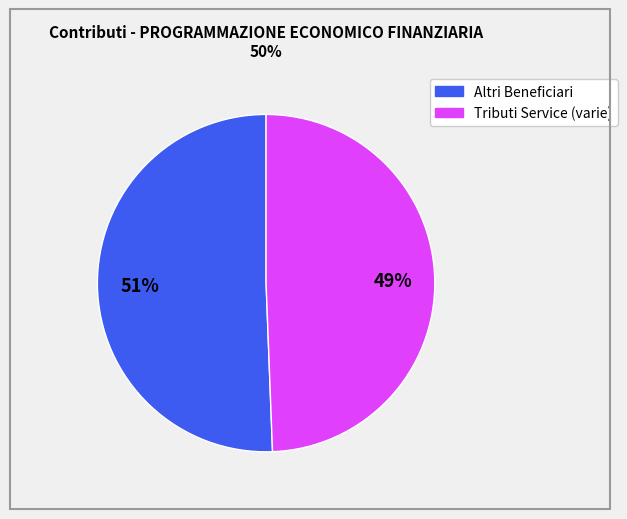

Is there any slice that represents more than half of the pie?

Yes